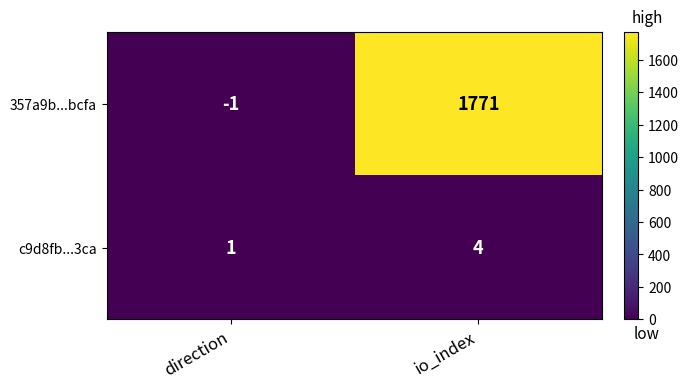

What is the average value of the 357a9b...bcfa series?

885